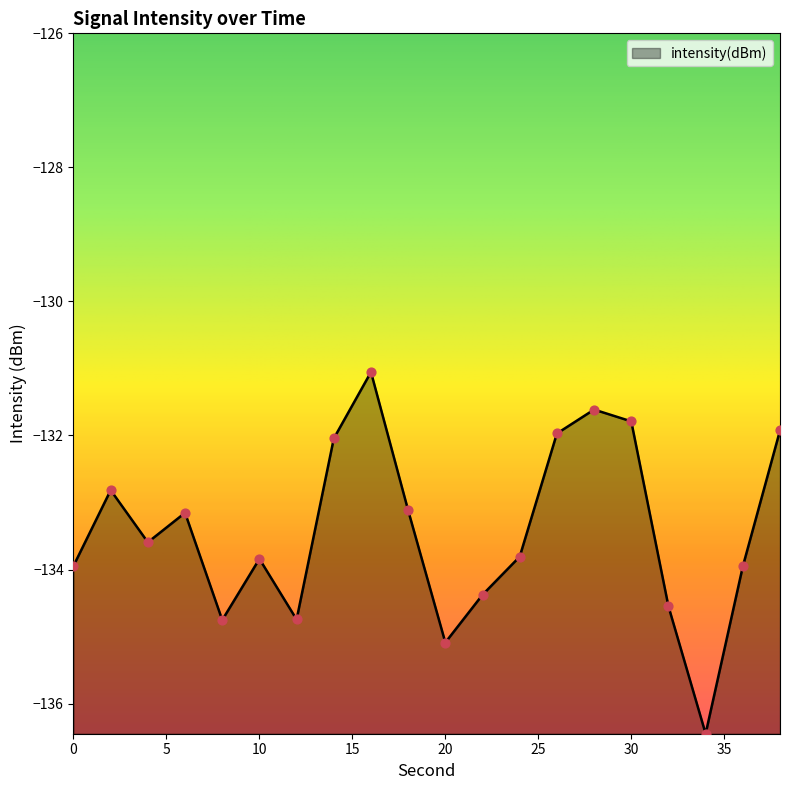

What is the difference between the maximum and minimum values?

5.4